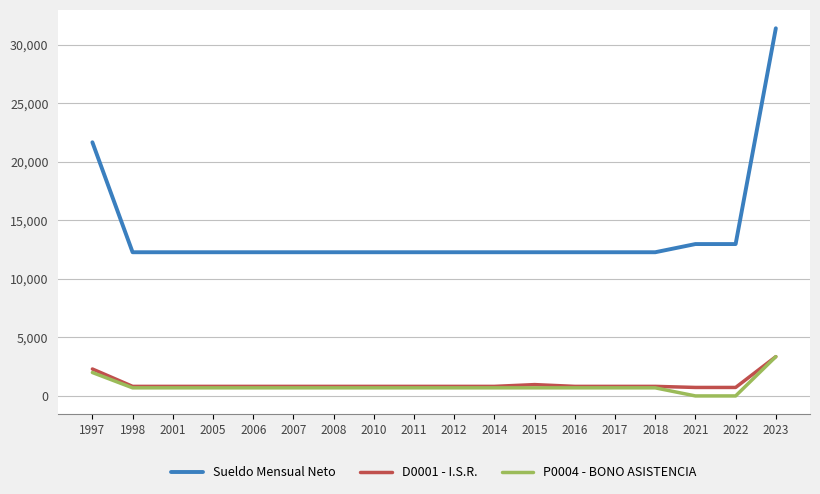

At how many categories does at least one series exceed 6980?

18